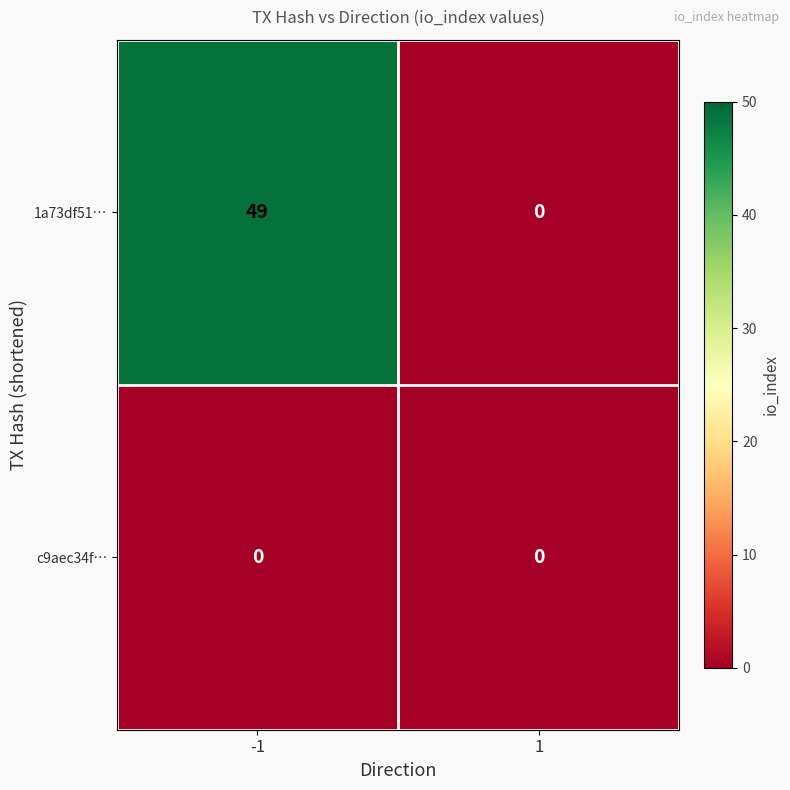

The 1a73df51… series shows 65 at -1. True or false?

False